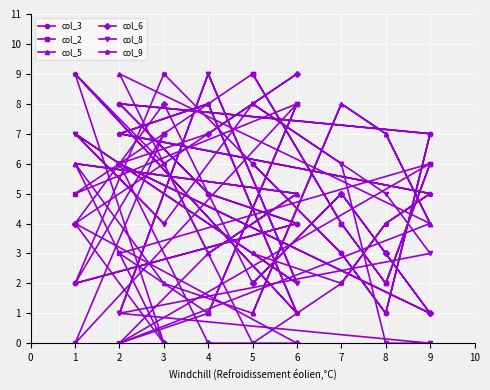

What is the label of the 4th point from the left?

2